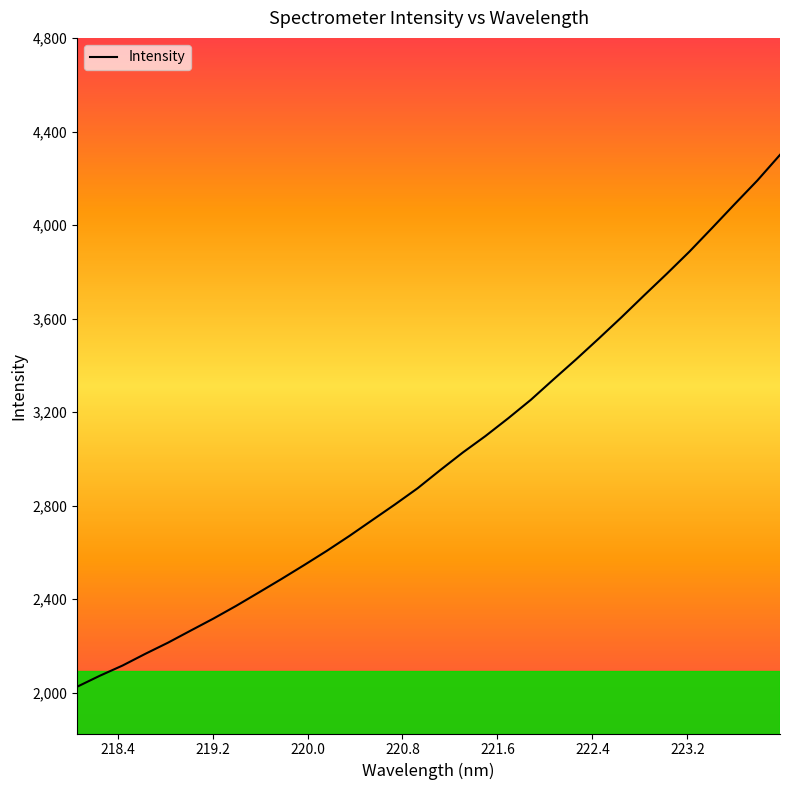

What is the minimum value shown in the chart?

2026.1